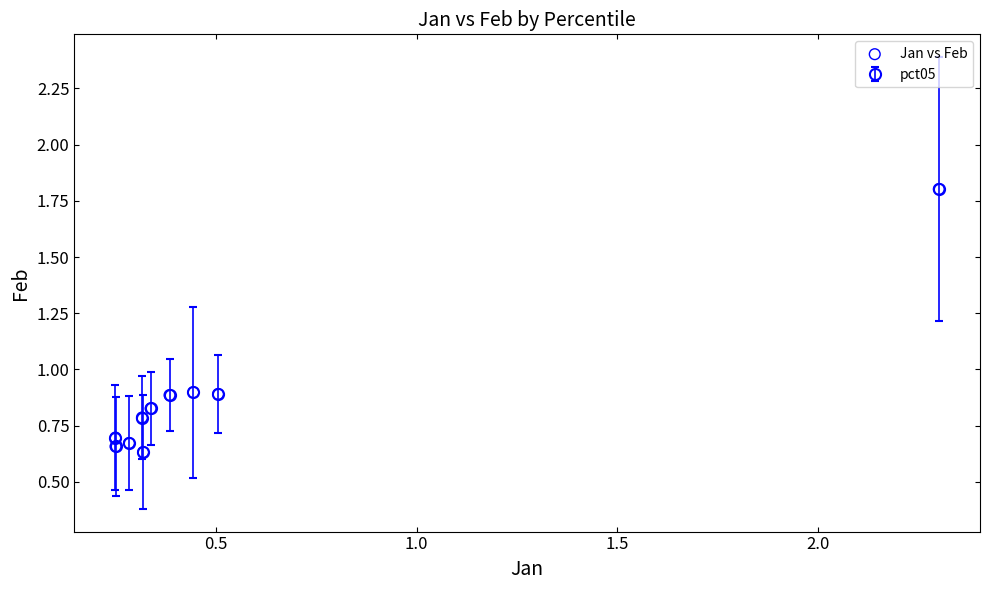

What is the range of X values (max minus min)?

2.1